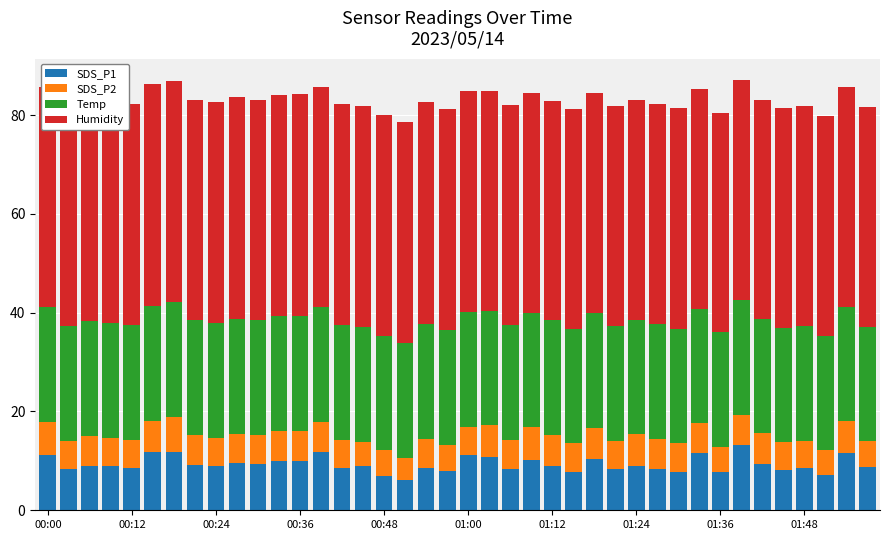

What is the minimum value for SDS_P1?

6.2